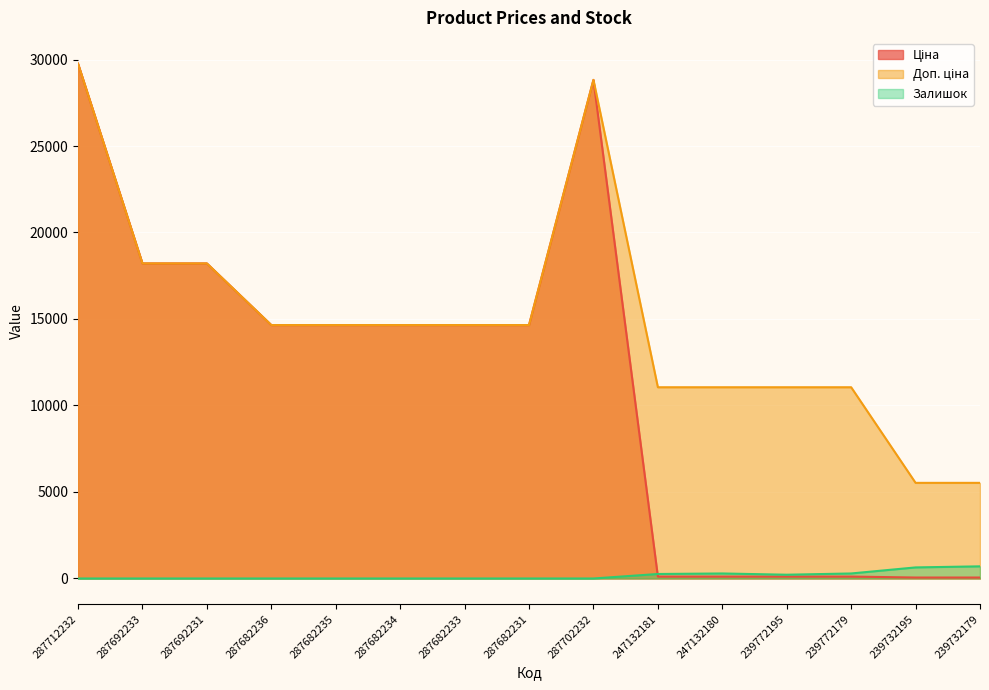

True or false: Ціна and Доп. ціна intersect in this chart.

False